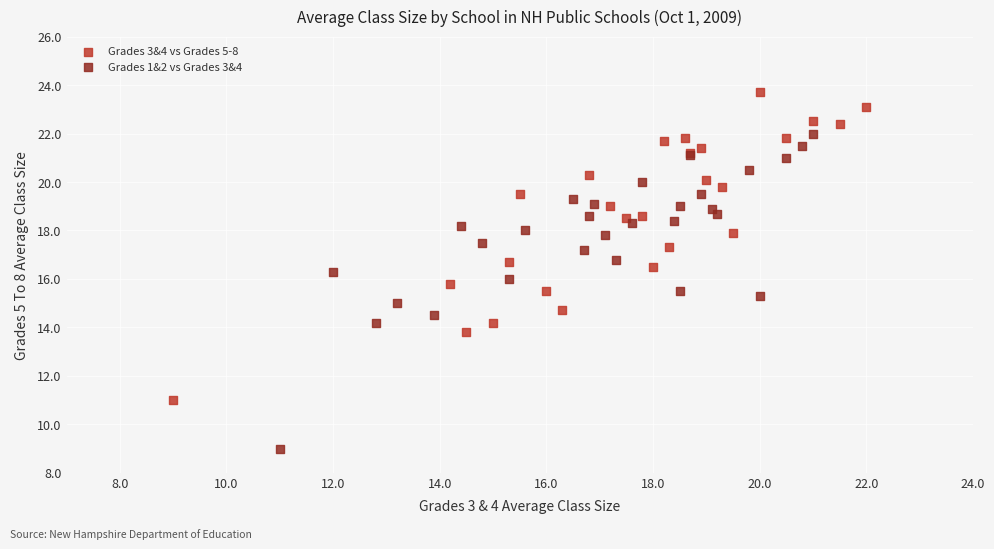

Which series has the largest Y range (max minus min)?

Grades 1&2 vs Grades 3&4